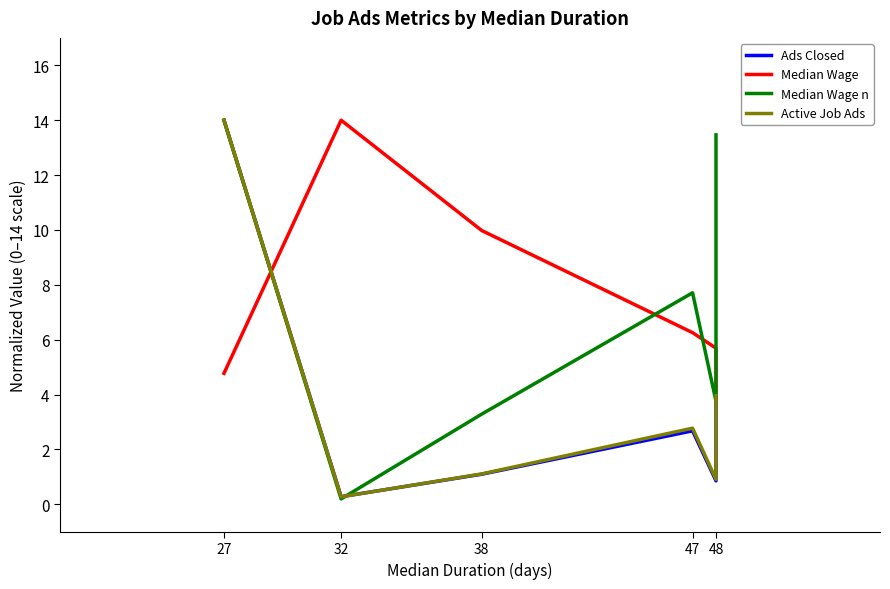

How many lines are shown in the chart?

4